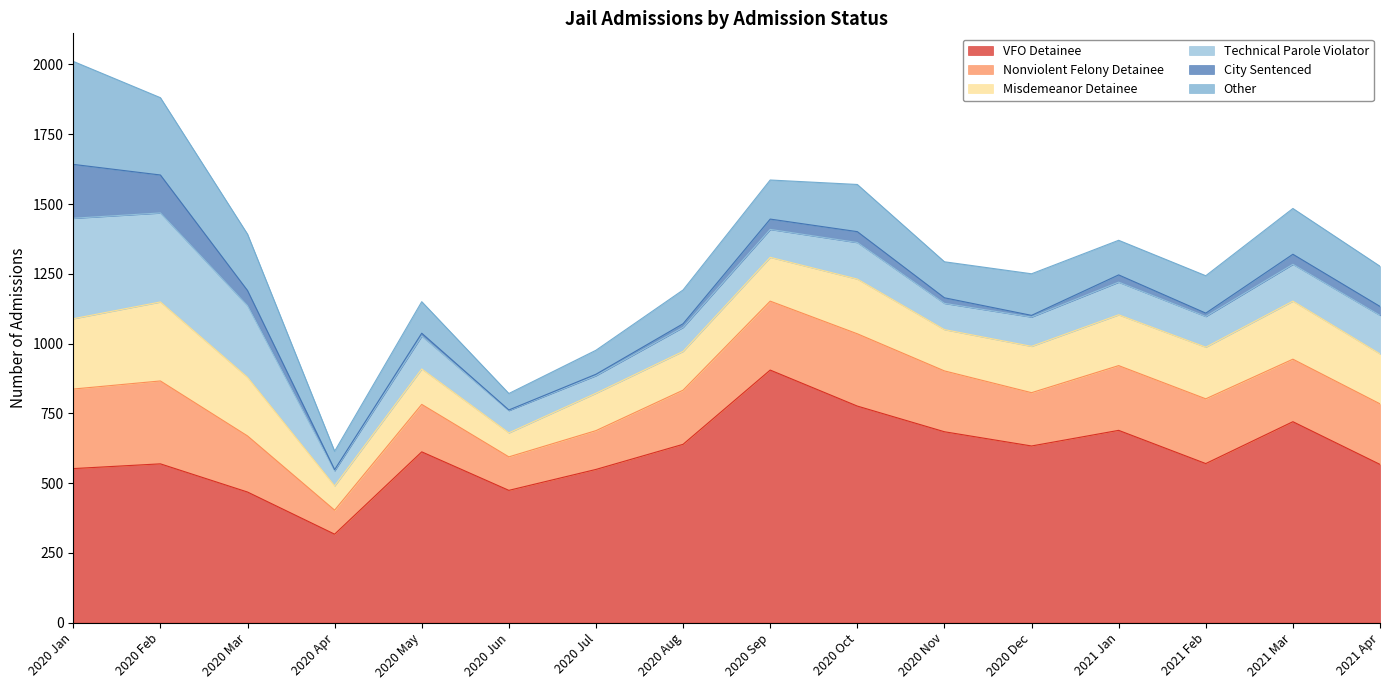

Which series has the widest spread of values?

VFO Detainee